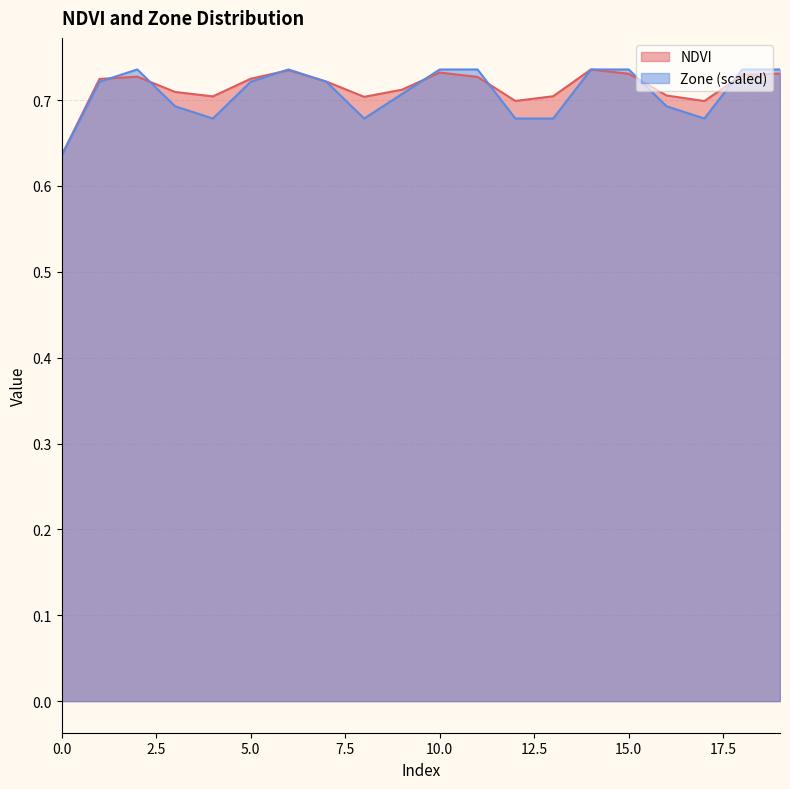

Reading left to right, transcribe all the data shown in this chart.

NDVI: 0.6	0.7	0.7	0.7	0.7	0.7	0.7	0.7	0.7	0.7	0.7	0.7	0.7	0.7	0.7	0.7	0.7	0.7	0.7	0.7
Zone: 0.6	0.7	0.7	0.7	0.7	0.7	0.7	0.7	0.7	0.7	0.7	0.7	0.7	0.7	0.7	0.7	0.7	0.7	0.7	0.7